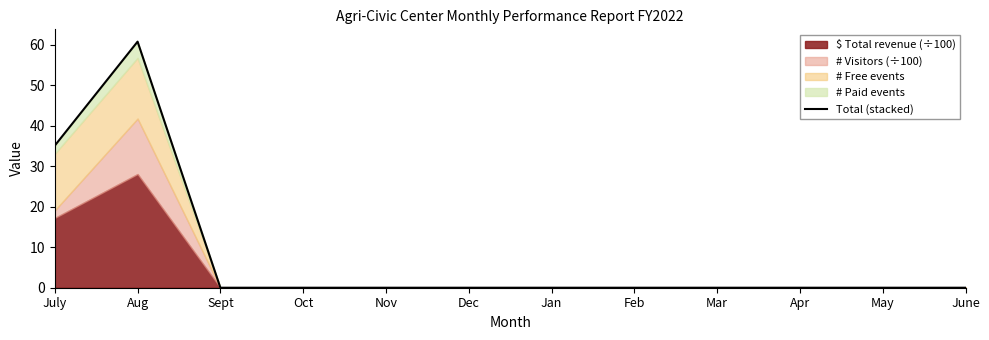

Which category has the highest value across all series?

Aug